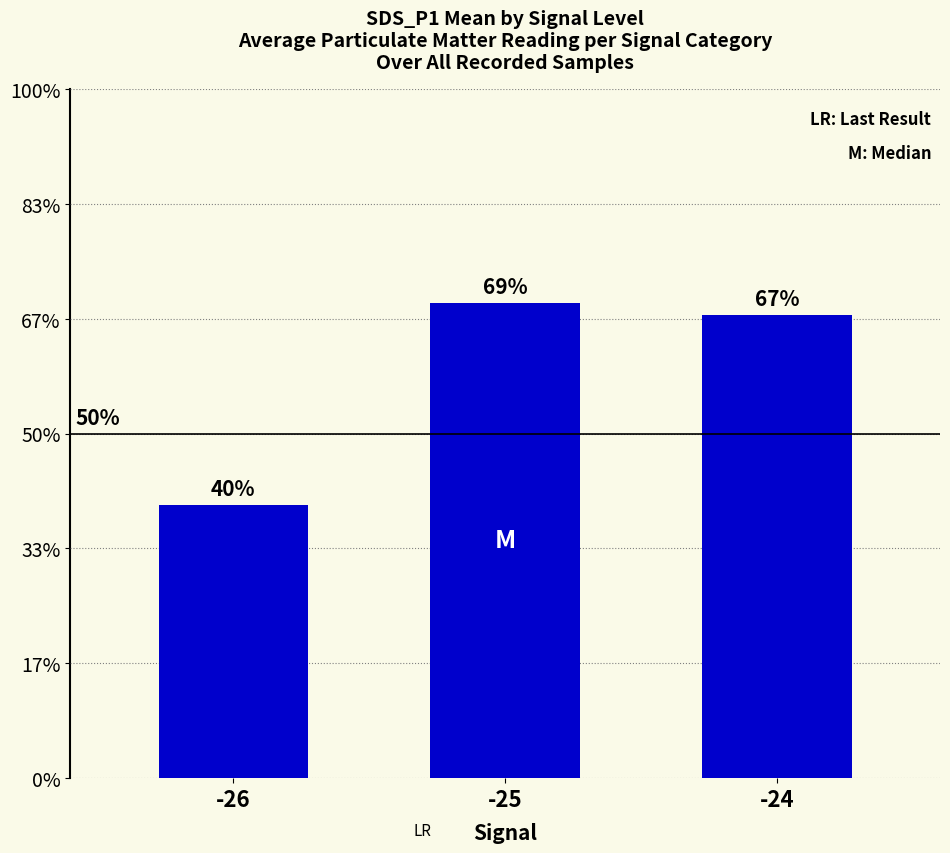

Does the chart contain any negative values?

No